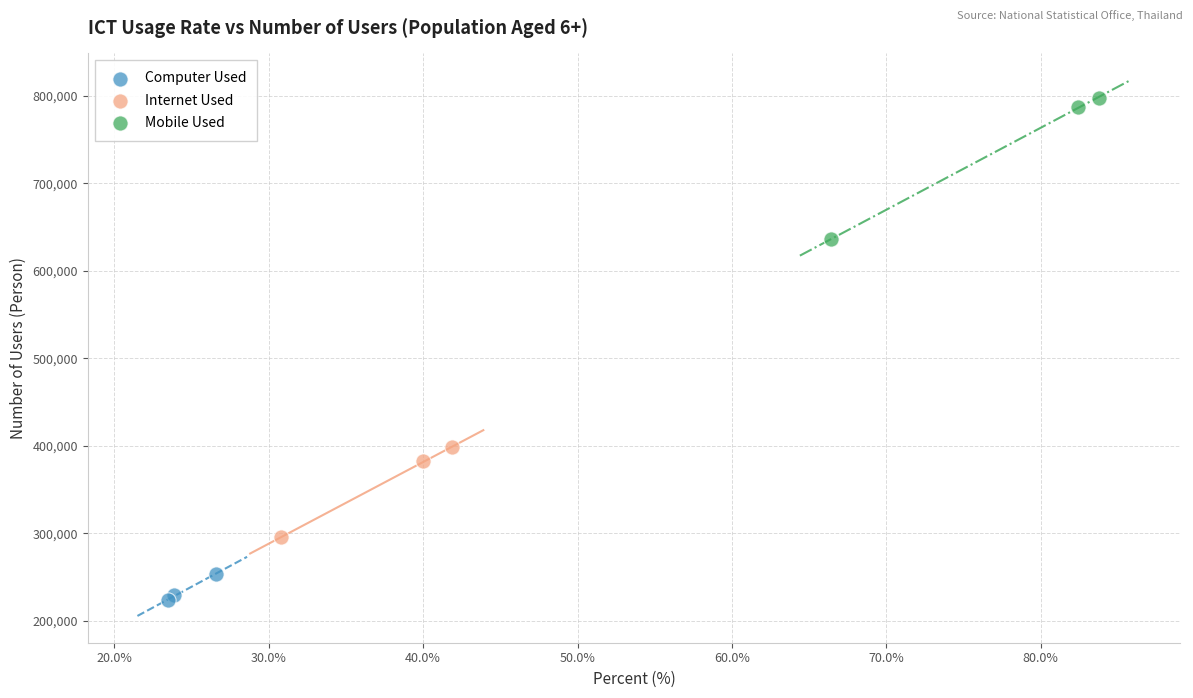

Which series has the widest spread of Y values?

Mobile Used